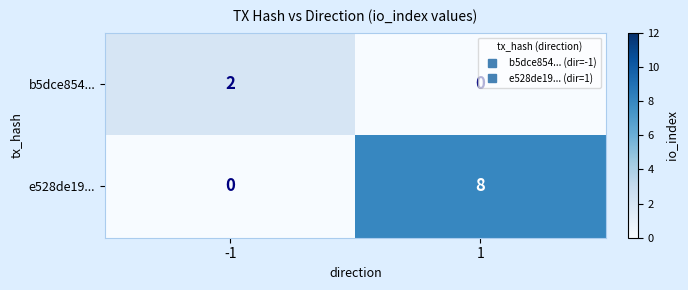

List the series in order of their peak value, lowest first.

b5dce854..., e528de19...